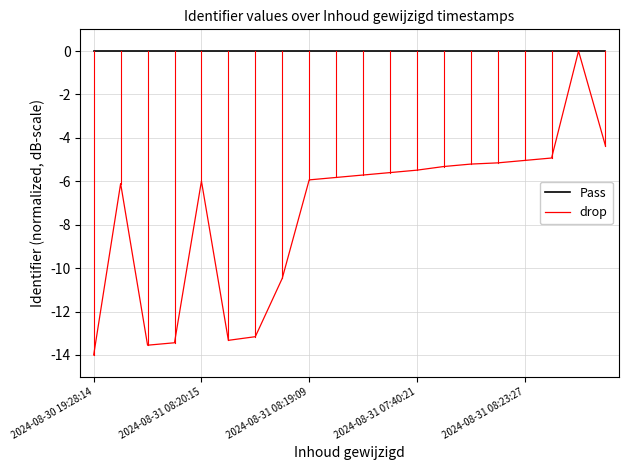

Rank the series by their average value, from highest to lowest.

Pass, drop